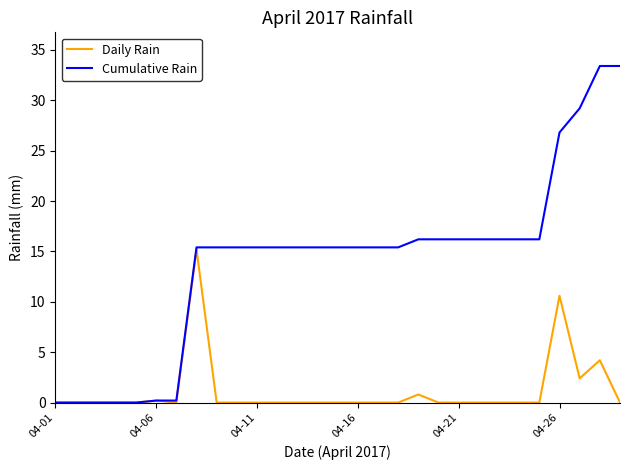

Which series has the largest range (max minus min)?

Cumulative Rain